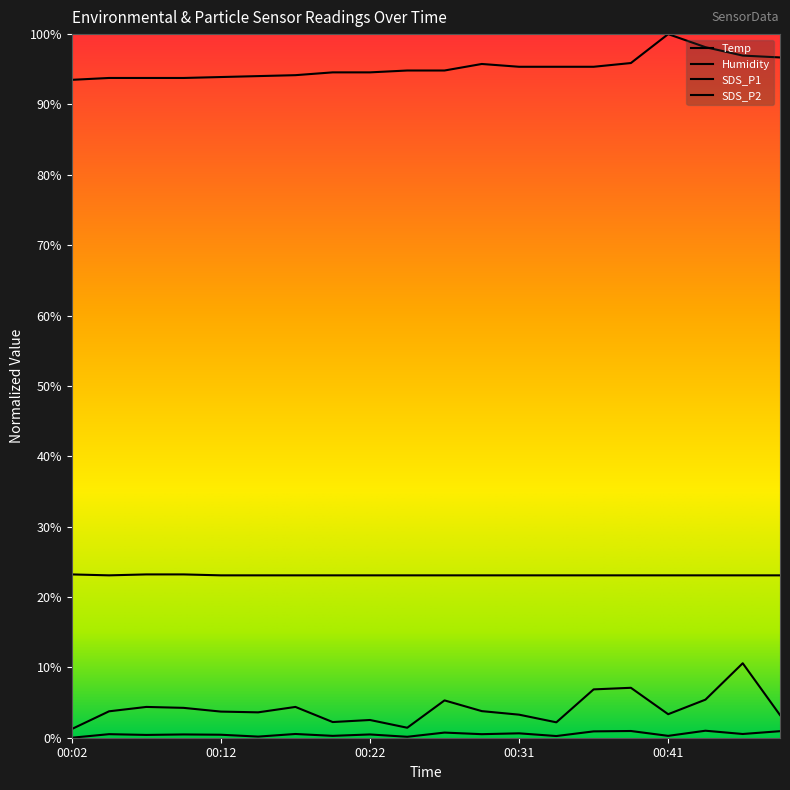

Does the chart display data point markers on the line(s)?

No